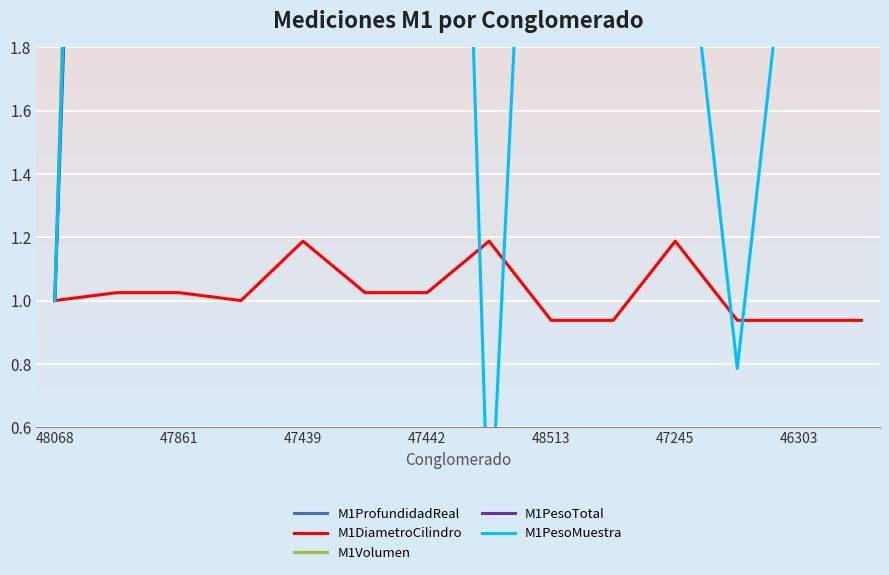

True or false: M1PesoTotal and M1ProfundidadReal intersect in this chart.

True